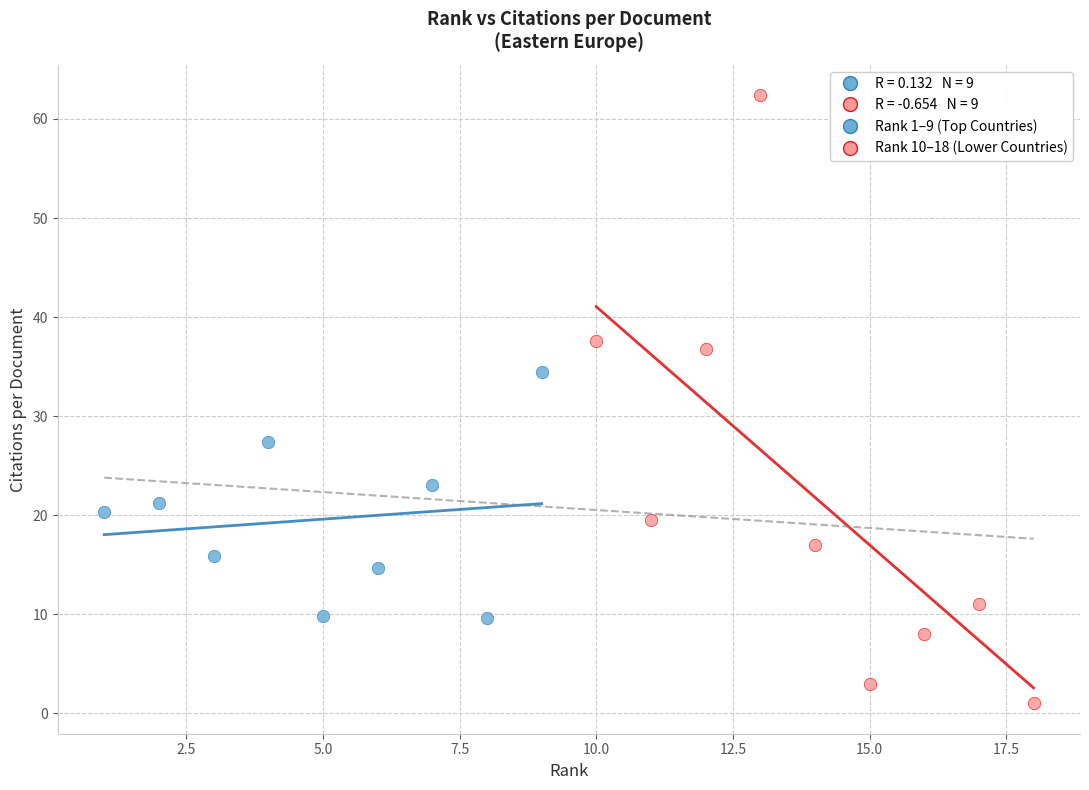

Which series contains the highest Y value?

Rank 10–18 (Lower Countries)